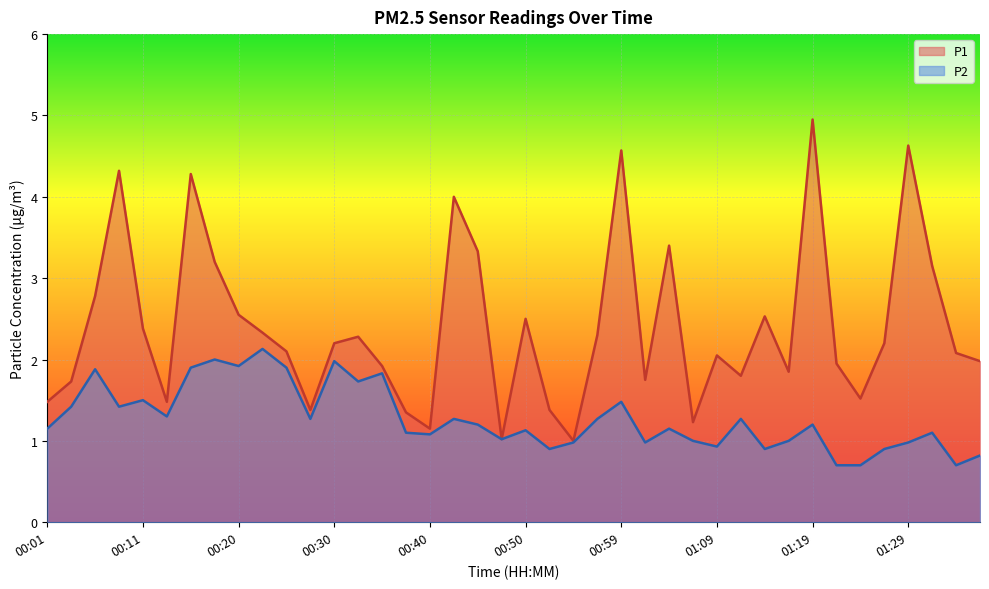

Reading left to right, list all the values displayed in this chart.

P1: 1.5	1.7	2.8	4.3	2.4	1.5	4.3	3.2	2.5	2.3	2.1	1.4	2.2	2.3	1.9	1.4	1.1	4.0	3.3	1.0	2.5	1.4	1.0	2.3	4.6	1.8	3.4	1.2	2.0	1.8	2.5	1.9	5.0	1.9	1.5	2.2	4.6	3.1	2.1	2.0
P2: 1.1	1.4	1.9	1.4	1.5	1.3	1.9	2.0	1.9	2.1	1.9	1.3	2.0	1.7	1.8	1.1	1.1	1.3	1.2	1.0	1.1	0.9	1.0	1.3	1.5	1.0	1.1	1.0	0.9	1.3	0.9	1.0	1.2	0.7	0.7	0.9	1.0	1.1	0.7	0.8